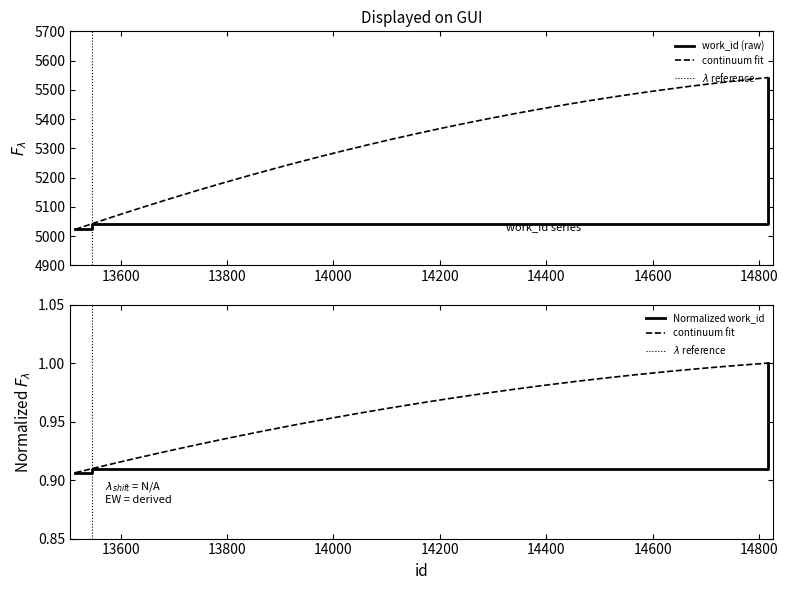

Which has a higher value, 14817 or 13546?

14817